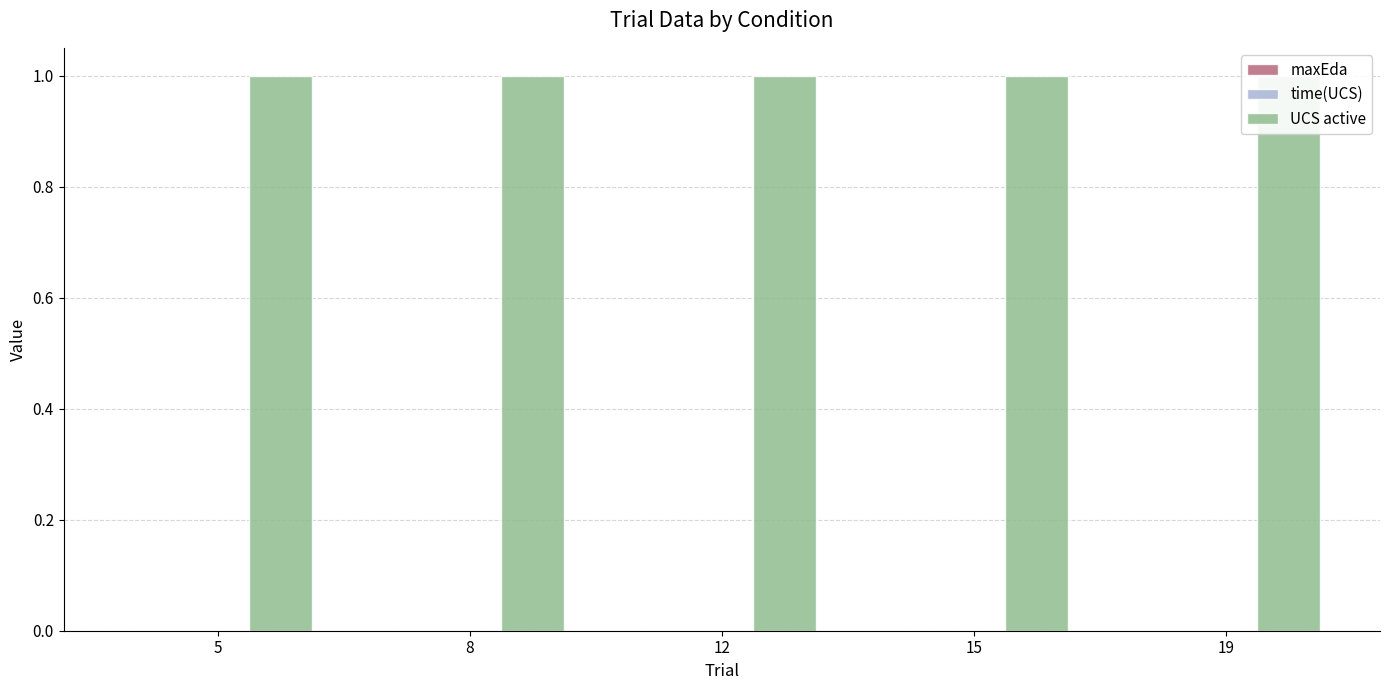

How many groups of bars are there?

5